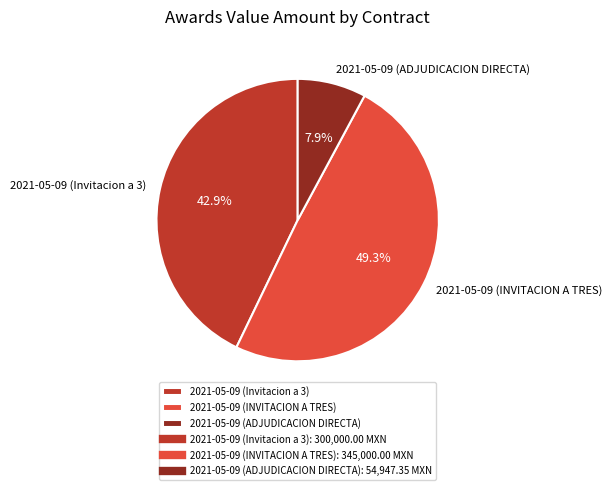

To the nearest percent, what is the difference between the largest and smallest slice percentages?

41%